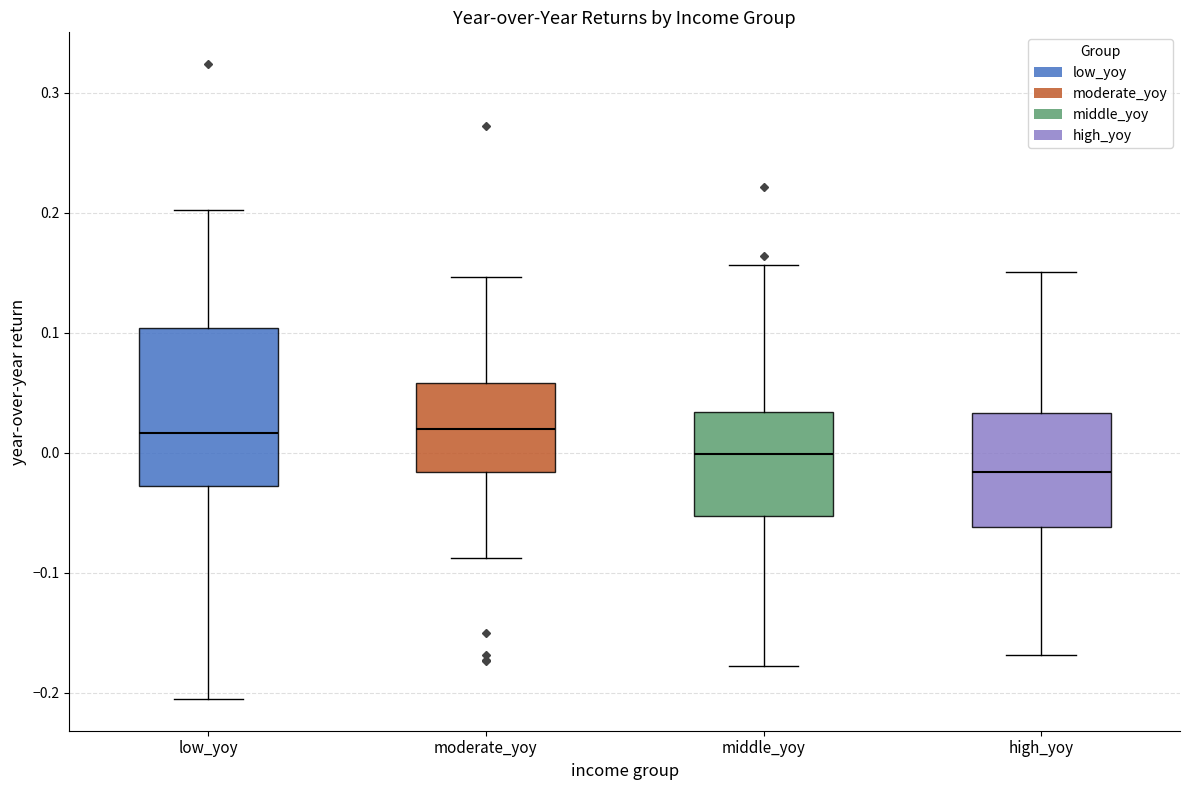

Reading left to right, transcribe this box plot: for each box, give where its median line is, the range the box spans, and where its two whiskers end, as read against the y-axis. The values are not printed on the chart, so give them approximately, as read against the axis.

low_yoy: median 0.02, box -0.03 to 0.10, whiskers -0.21 to 0.20
moderate_yoy: median 0.02, box -0.02 to 0.06, whiskers -0.09 to 0.15
middle_yoy: median 0.00, box -0.05 to 0.03, whiskers -0.18 to 0.16
high_yoy: median -0.02, box -0.06 to 0.03, whiskers -0.17 to 0.15